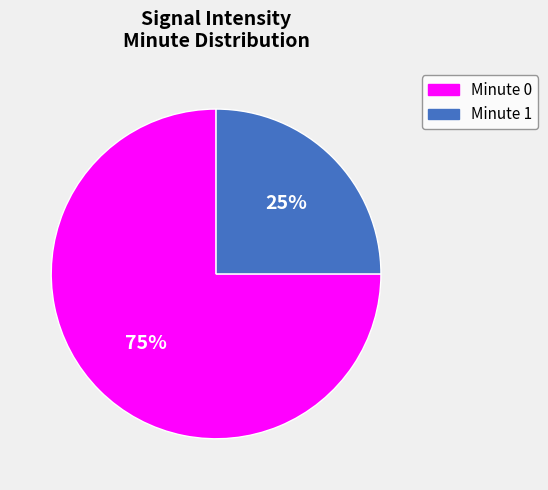

To the nearest percent, what is the difference between the Minute 0 and Minute 1 slice percentages?

50%